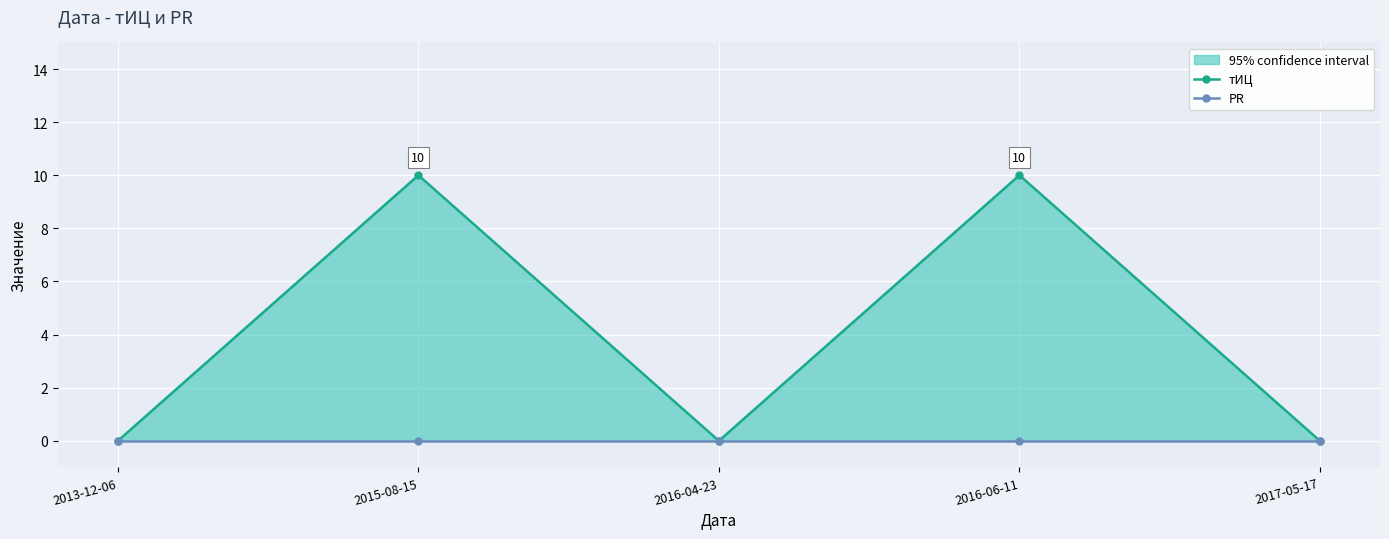

Which series has the largest range (max minus min)?

тИЦ